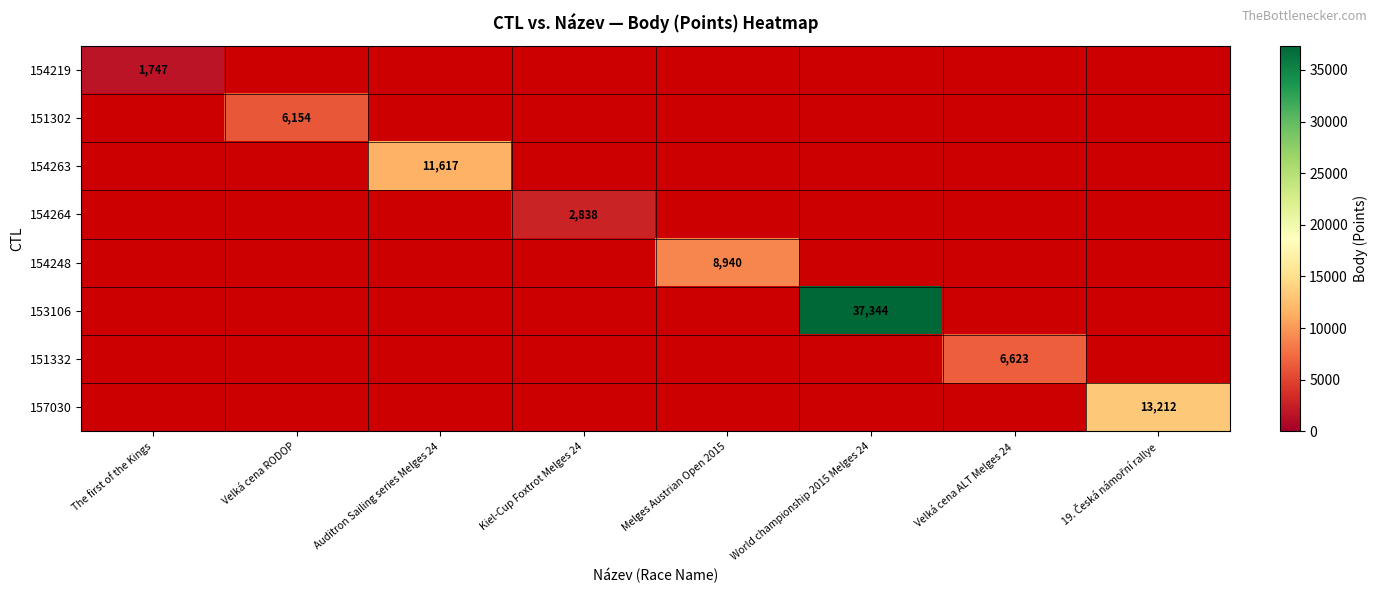

Rank the series by their maximum value, from highest to lowest.

153106, 157030, 154263, 154248, 151332, 151302, 154264, 154219